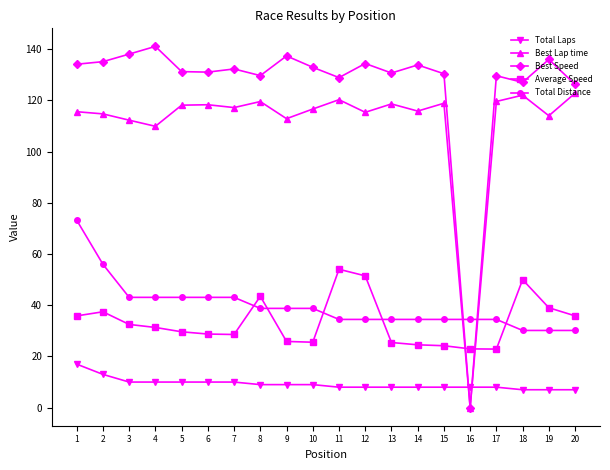

True or false: Best Lap time has more than 1 interior local peaks.

True